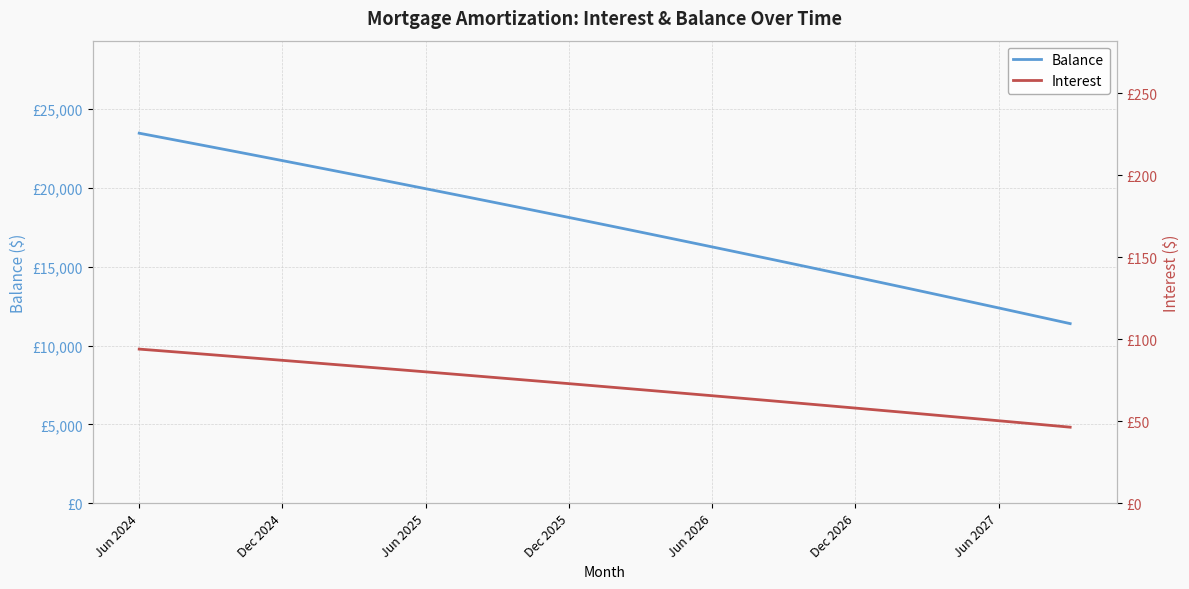

What is the difference between the second highest and second lowest values in the Balance series?

11455.0